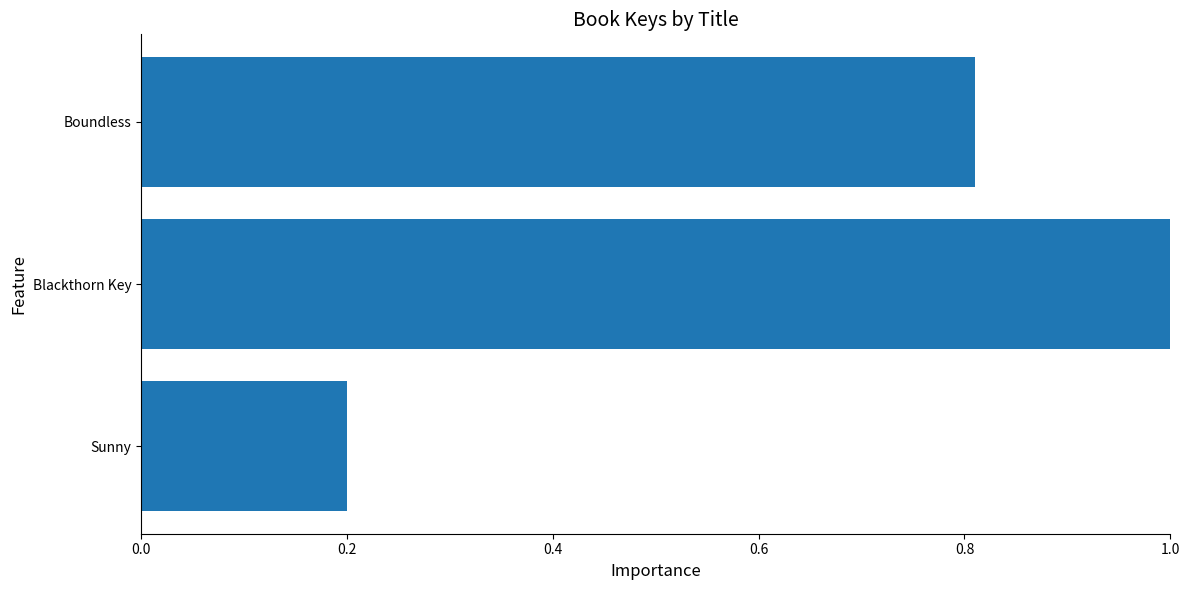

How many values are between 0 and 1?

3